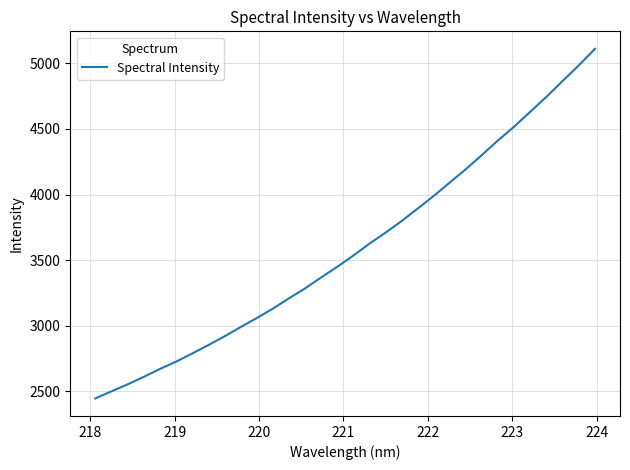

What is the difference between the maximum and minimum values?

2664.5